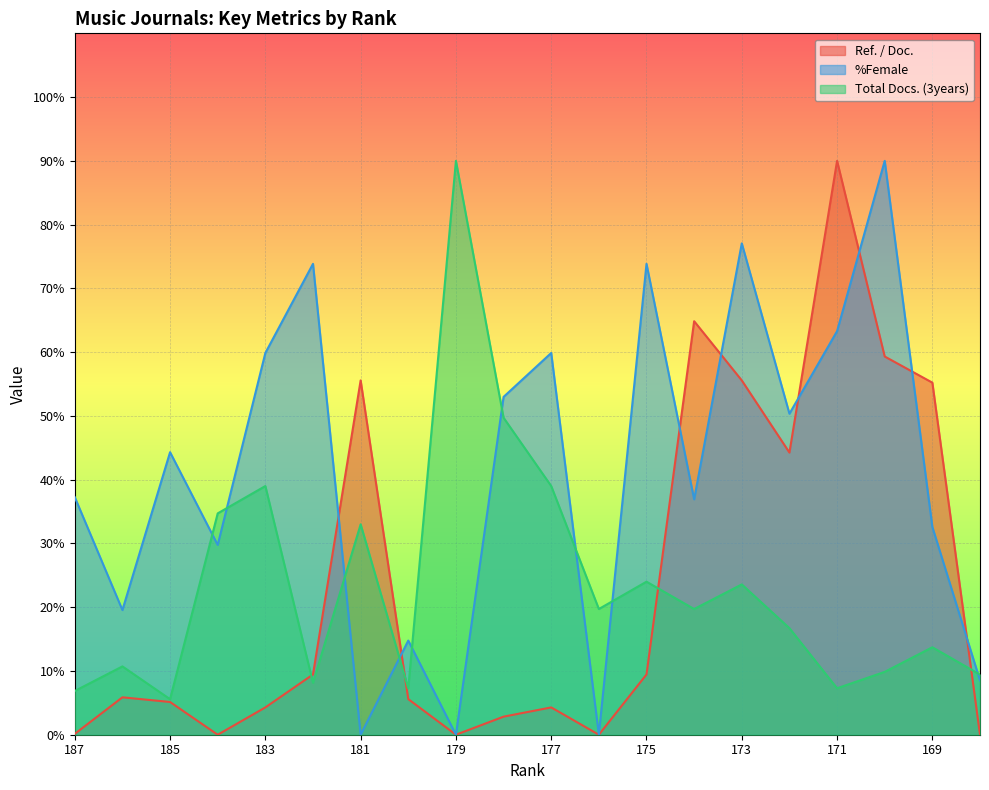

Where is the first local minimum for Ref. / Doc.?

184